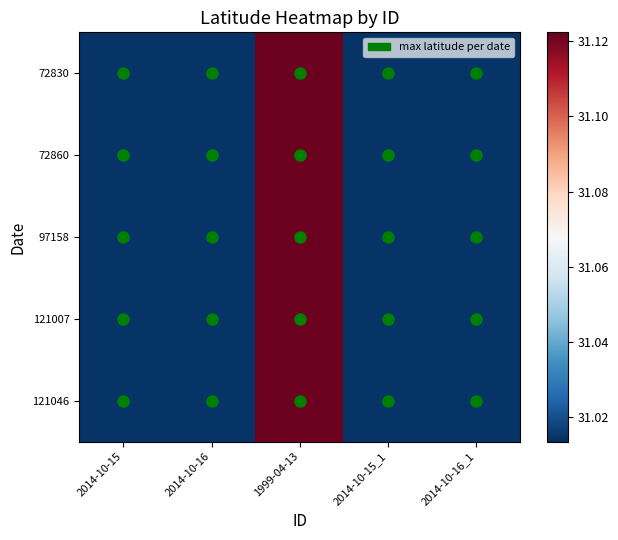

At how many categories does at least one series exceed 31?

5